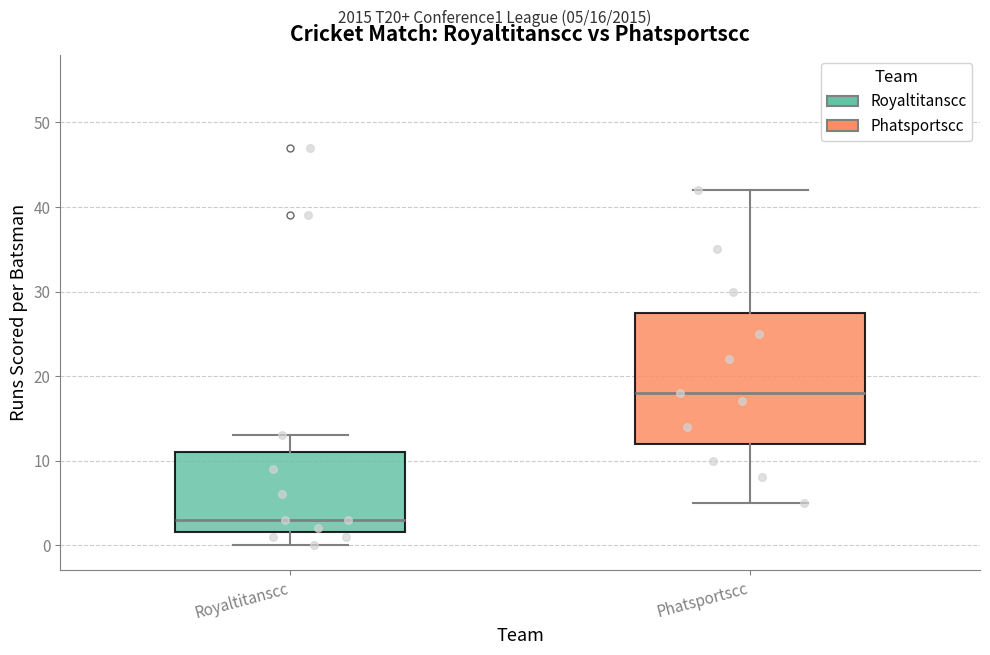

Comparing the boxes themselves (not the whiskers), which one is the tallest?

Phatsportscc